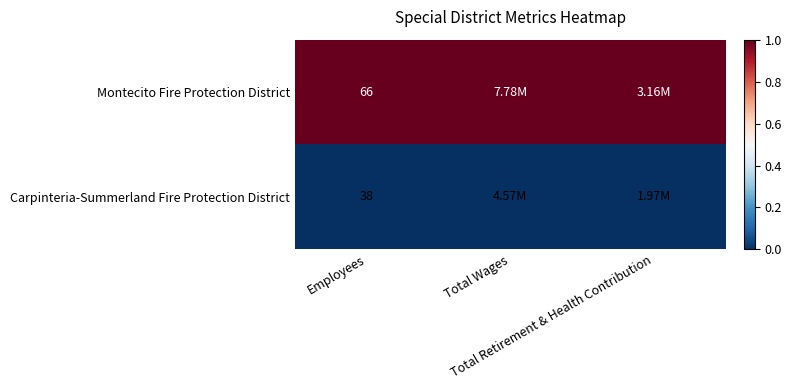

Rank the series at Total Wages from highest to lowest value.

Montecito Fire Protection District, Carpinteria-Summerland Fire Protection District